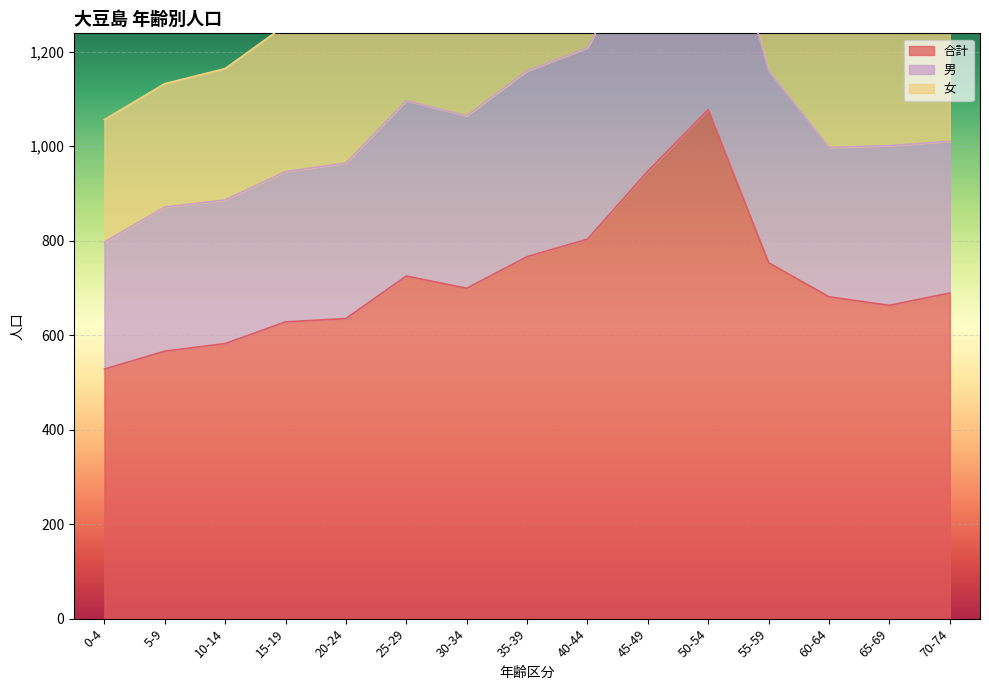

The 合計 series shows 1148 at 60-64. True or false?

False